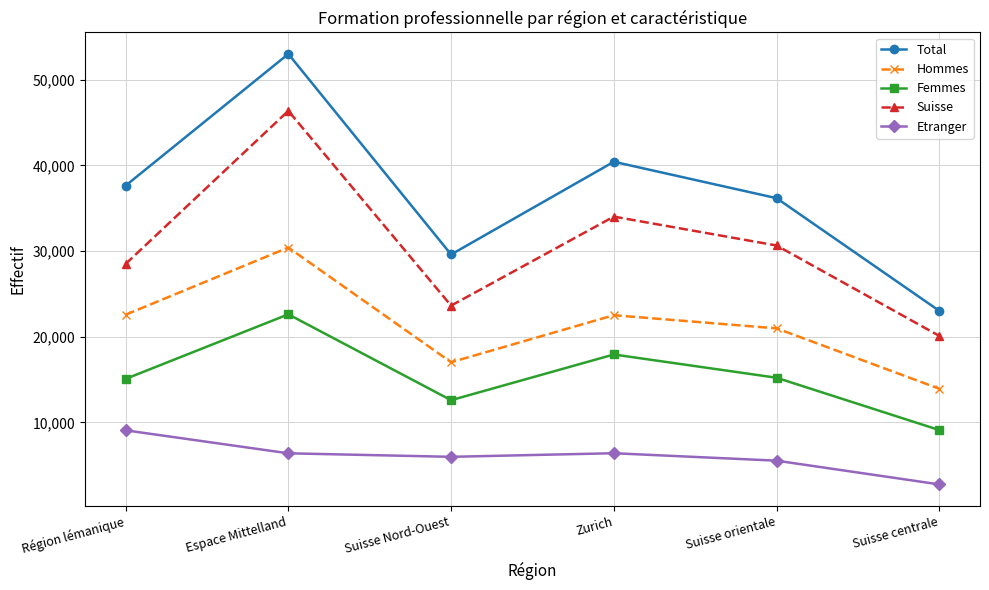

How many series are shown in this chart?

5